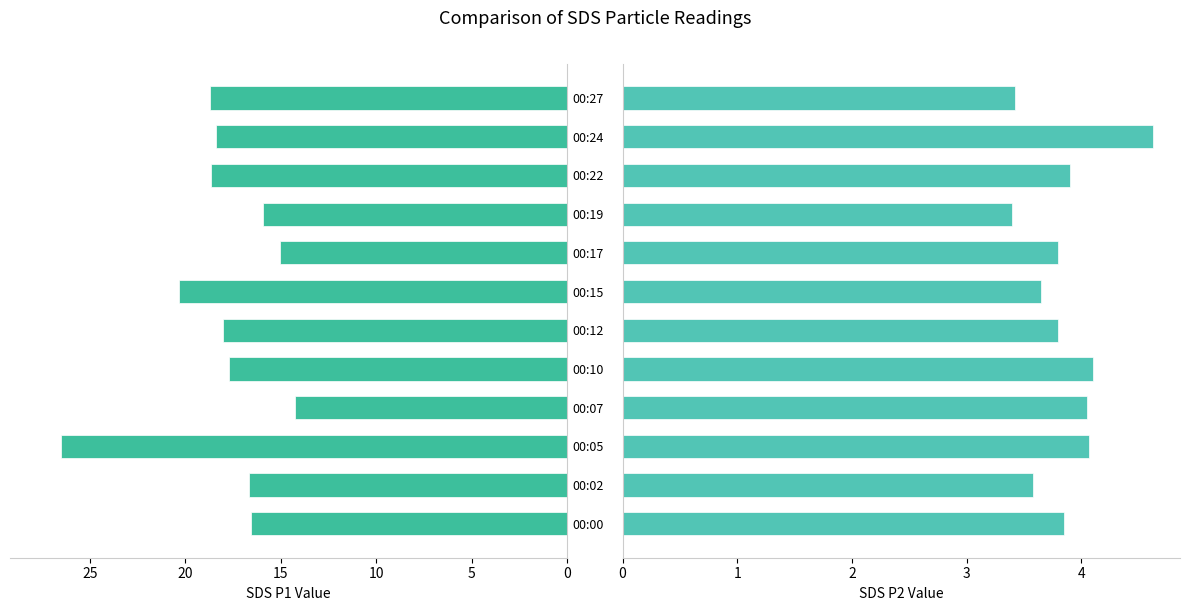

List the series in order of their overall mean, highest first.

SDS_P1, SDS_P2